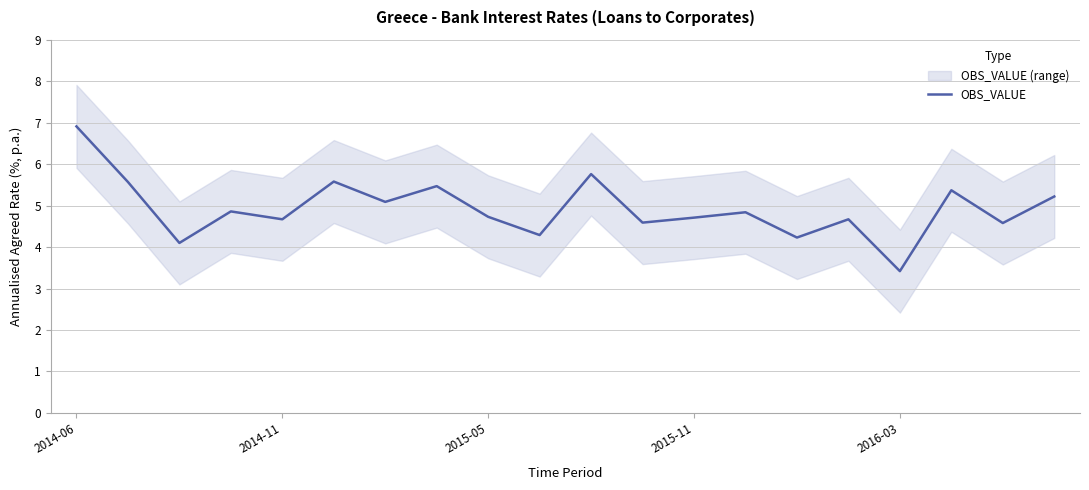

The OBS_VALUE series shows 4.7 at 2015-05. True or false?

True